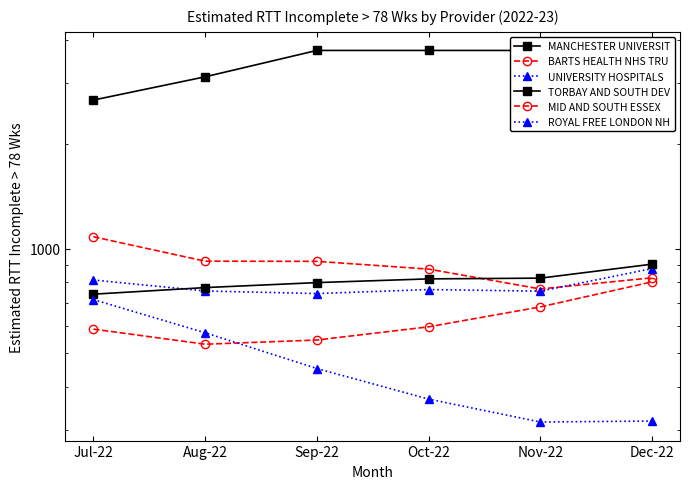

Between Aug-22 and Sep-22, which series saw the biggest shift?

MANCHESTER UNIVERSIT